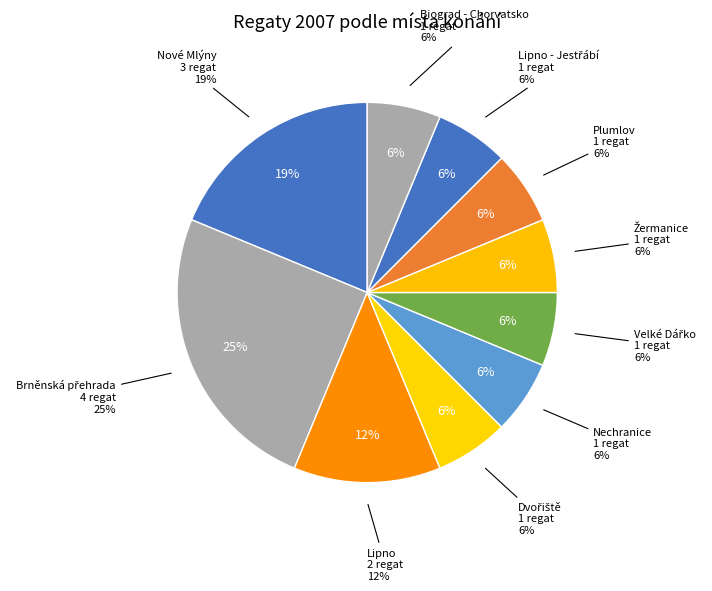

How many segments does this pie chart have?

10